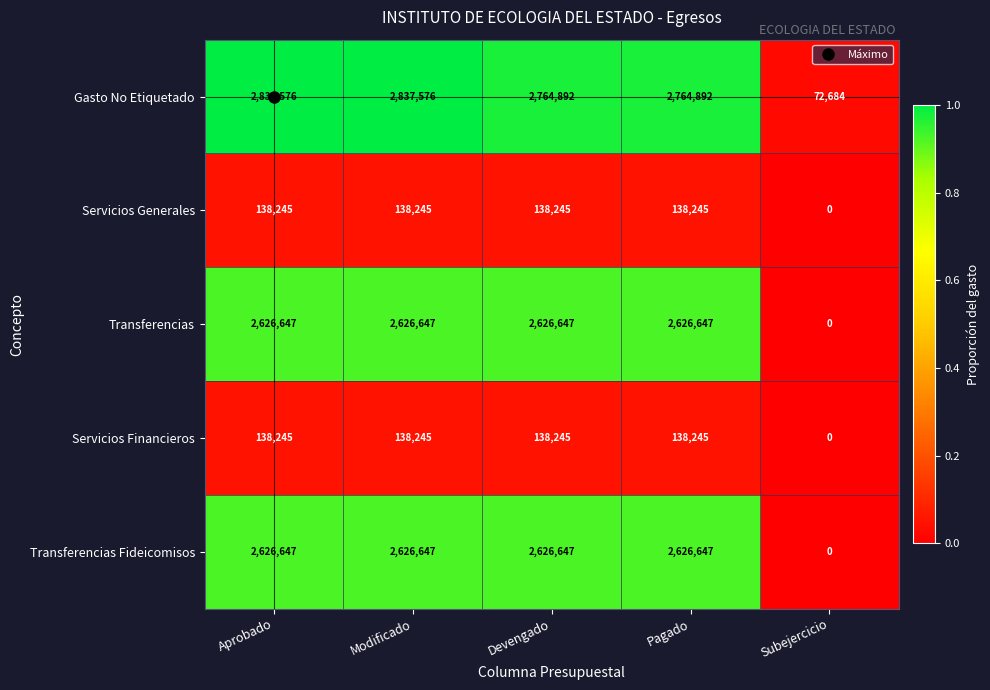

What is the average value of the Servicios Generales series?

110596